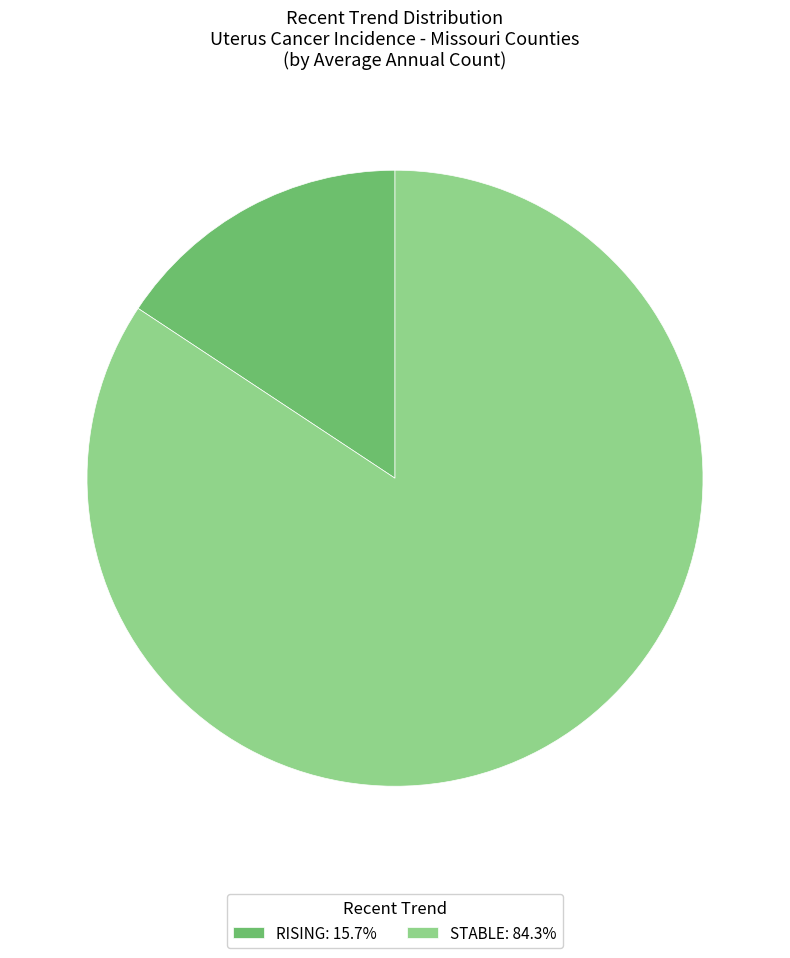

Is there a majority slice in this chart?

Yes